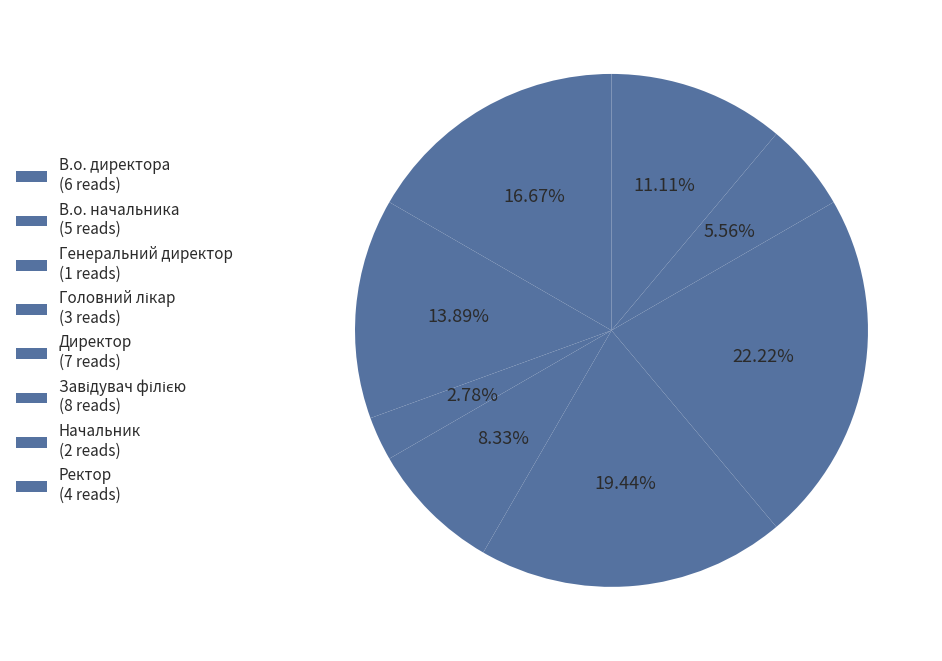

Which category has the smallest portion of the pie?

Генеральний директор